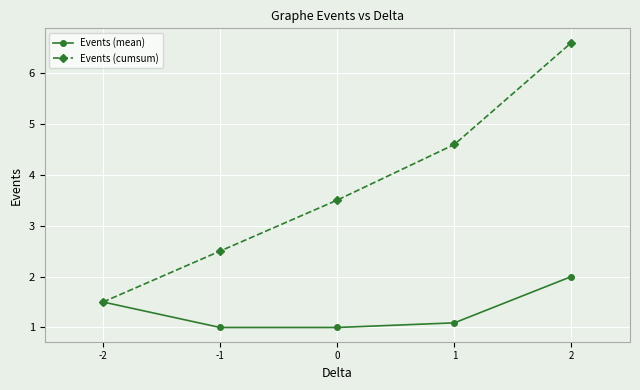

Which series has the widest spread of values?

Events (cumsum)